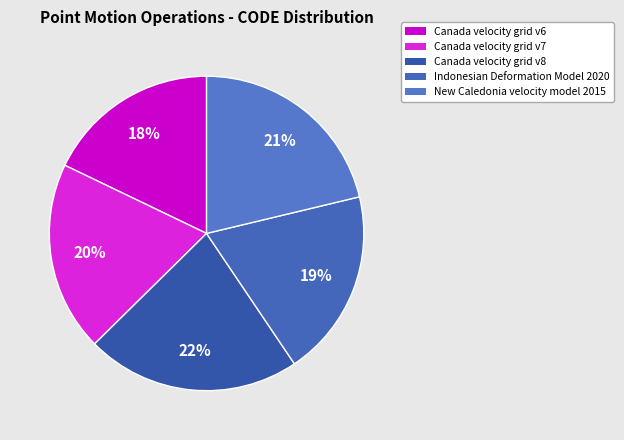

What percentage is the Indonesian Deformation Model 2020 slice, to the nearest percent?

19%